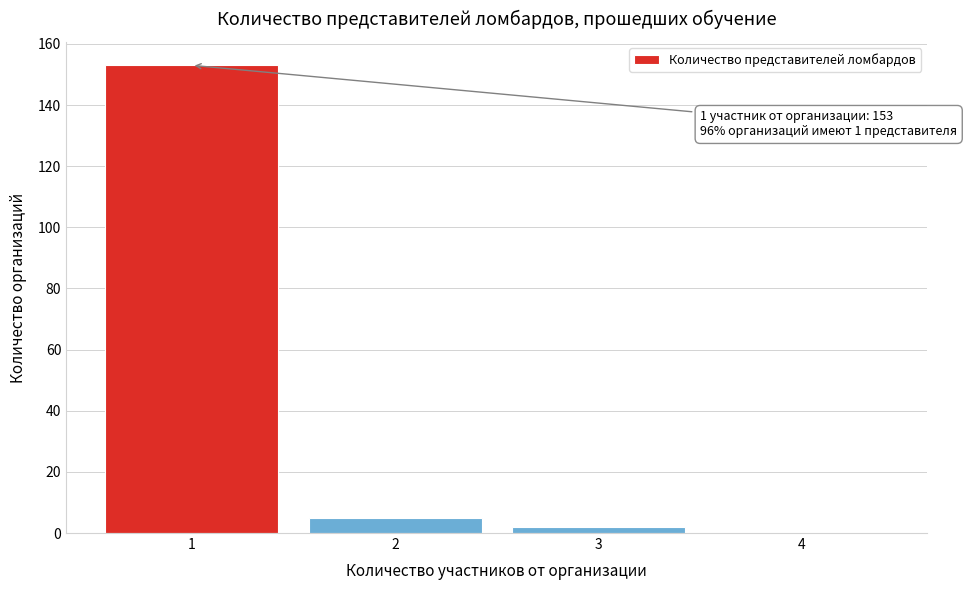

Reading left to right, what are all the values shown in this chart?

1=153	2=5	3=2	4=0